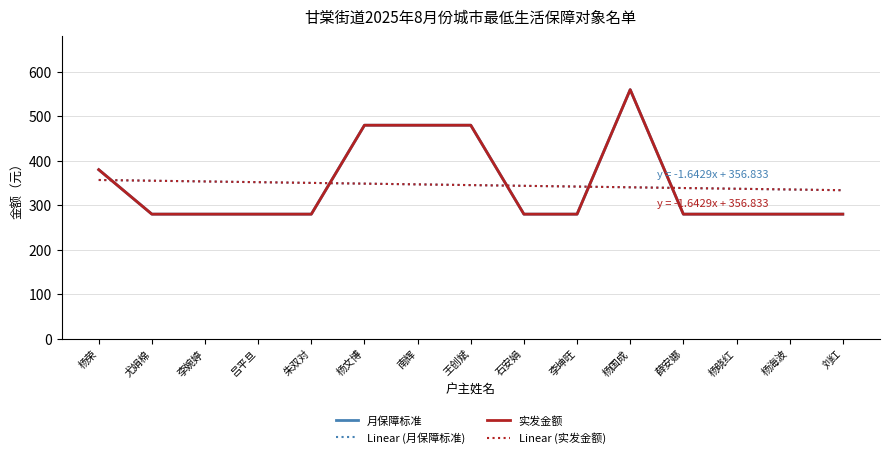

What position from the right is 李婉婷?

13